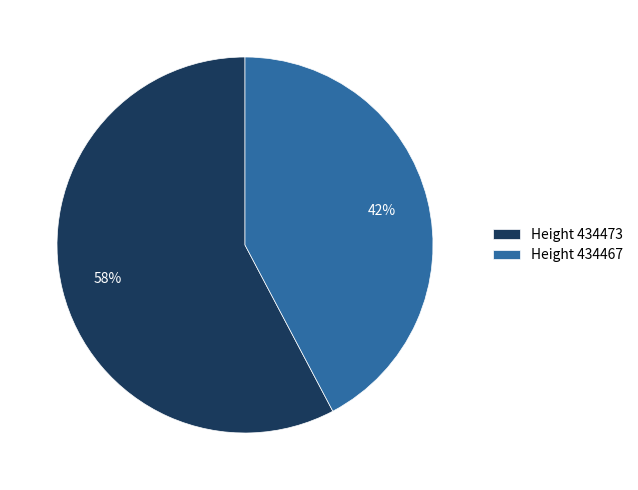

Count the number of slices in the pie.

2